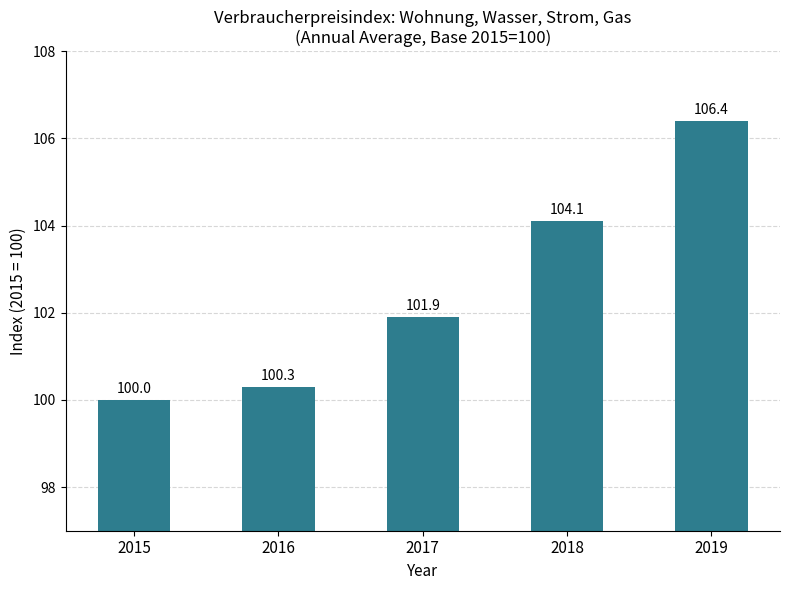

Which label corresponds to the smallest value in the chart?

2015